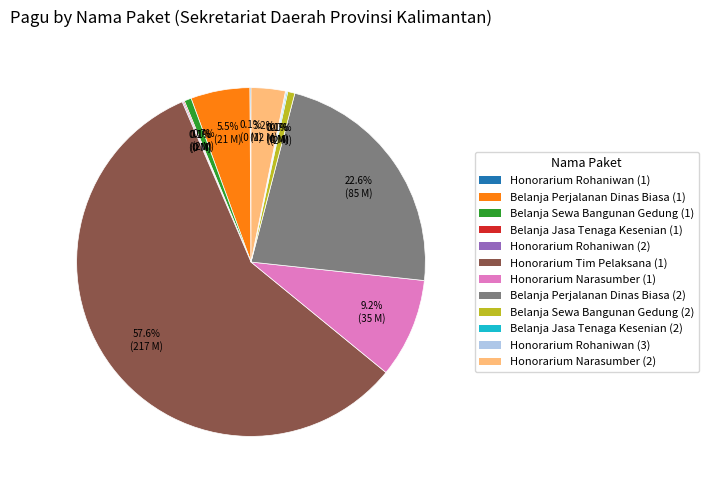

What is the largest slice in the pie chart?

Honorarium Tim Pelaksana (1)